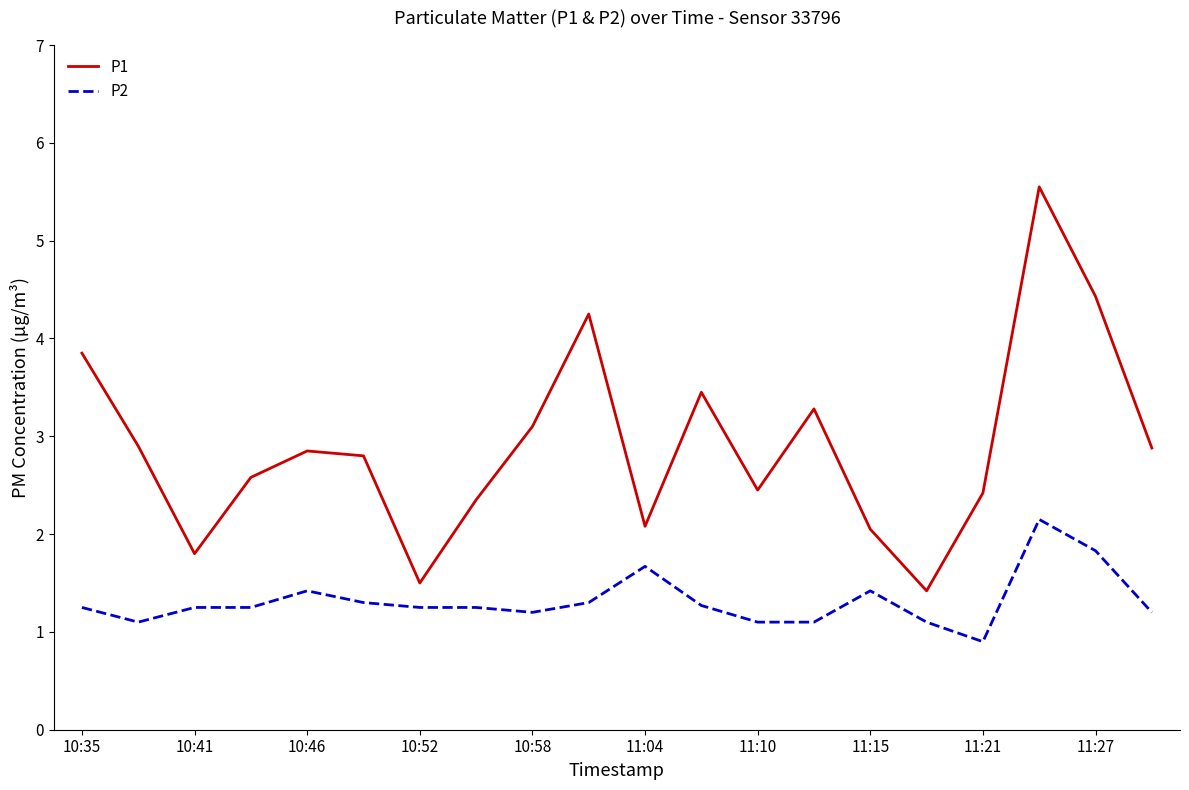

True or false: P2 and P1 cross at least once.

False